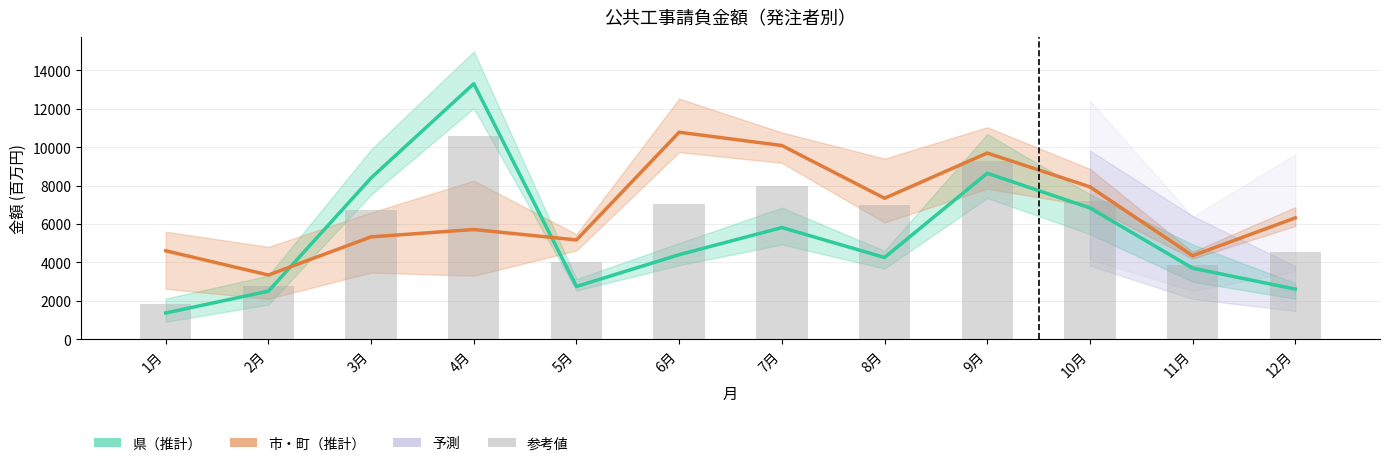

At which label does 市・町（推計） first exceed 6322?

6月